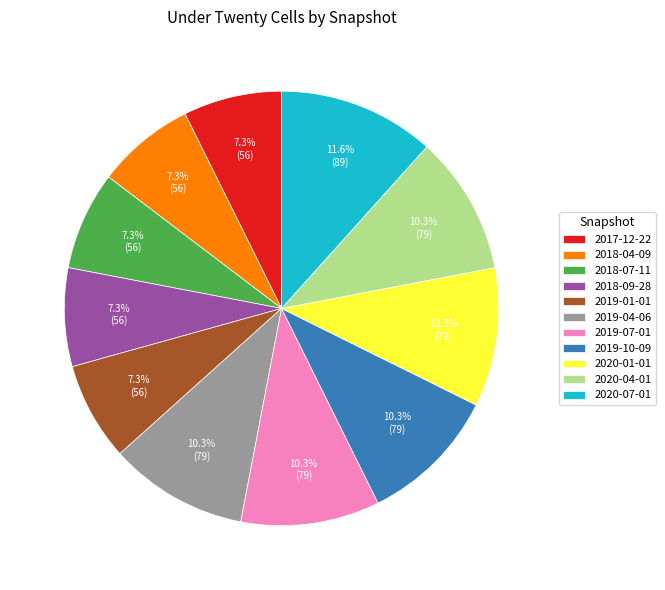

The 2020-01-01 slice represents 10% of the pie. True or false?

True